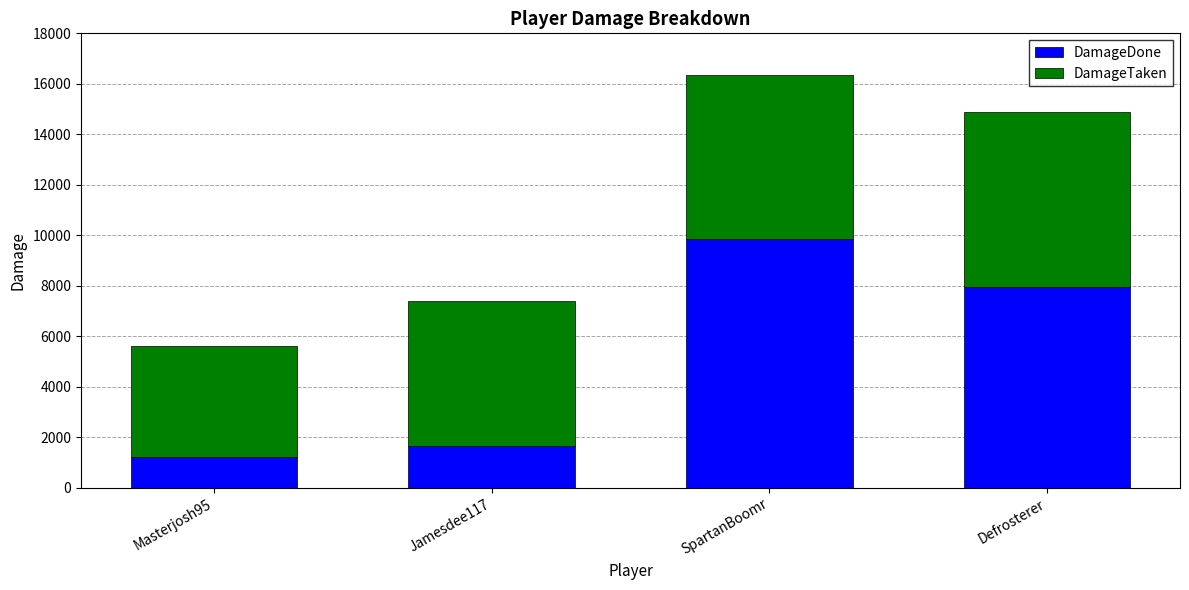

At which label is DamageDone closest to 5529?

Defrosterer